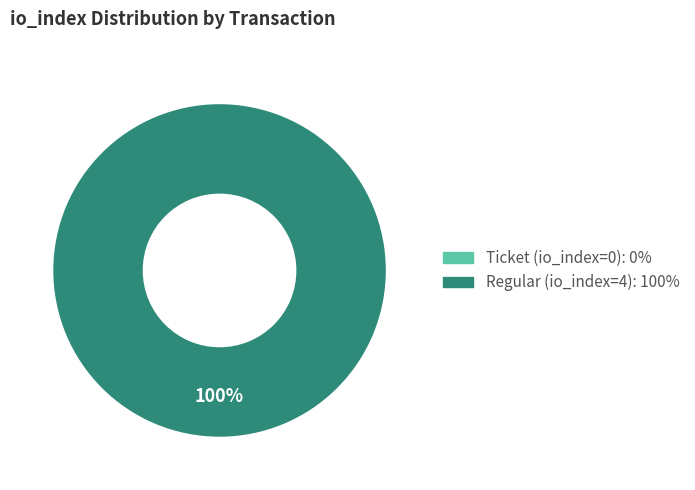

Is the sum of Ticket (io_index=0) and Regular (io_index=4) greater than half?

Yes